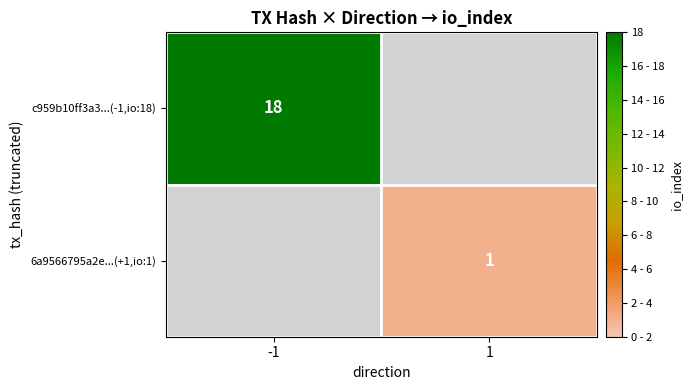

The value of 6a9566795a2e...(+1,io:1) at 1 is 2. True or false?

False